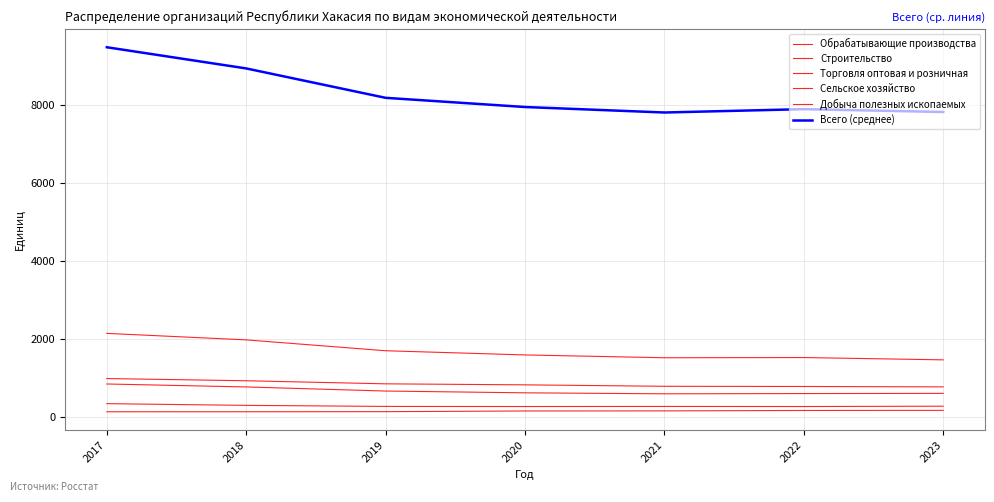

Does the chart have visible grid lines?

Yes